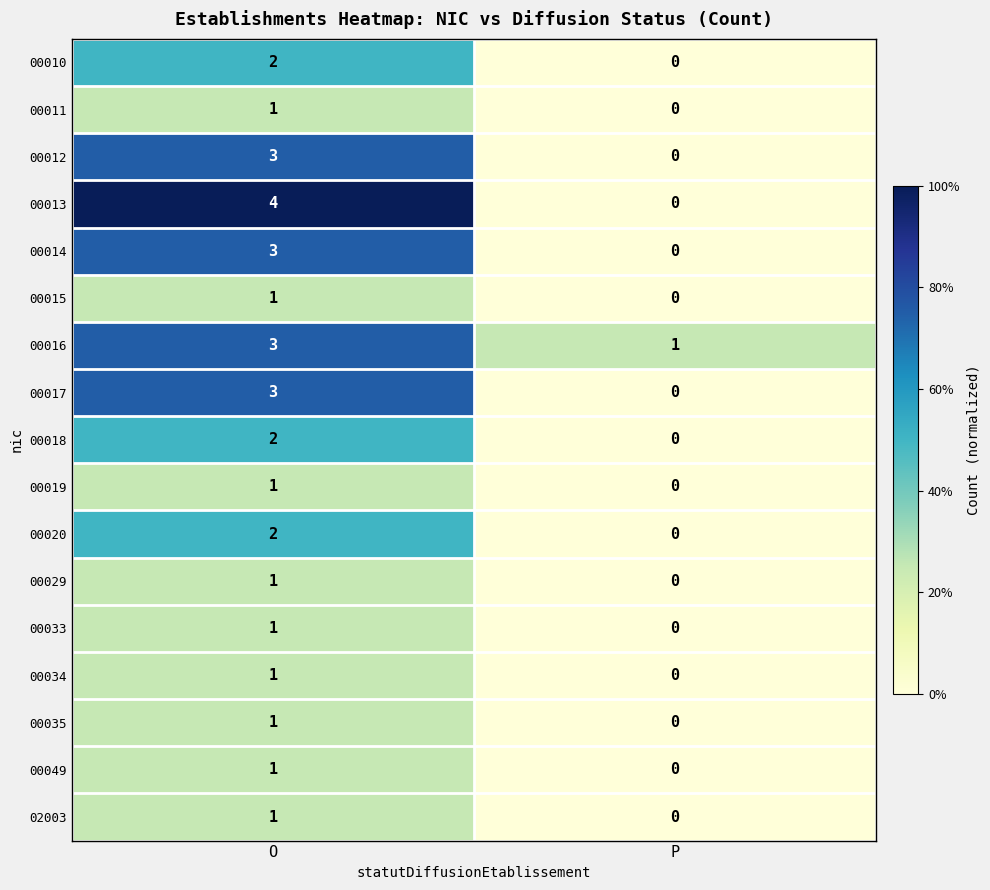

Rank the categories by 00016 value from lowest to highest.

P, O